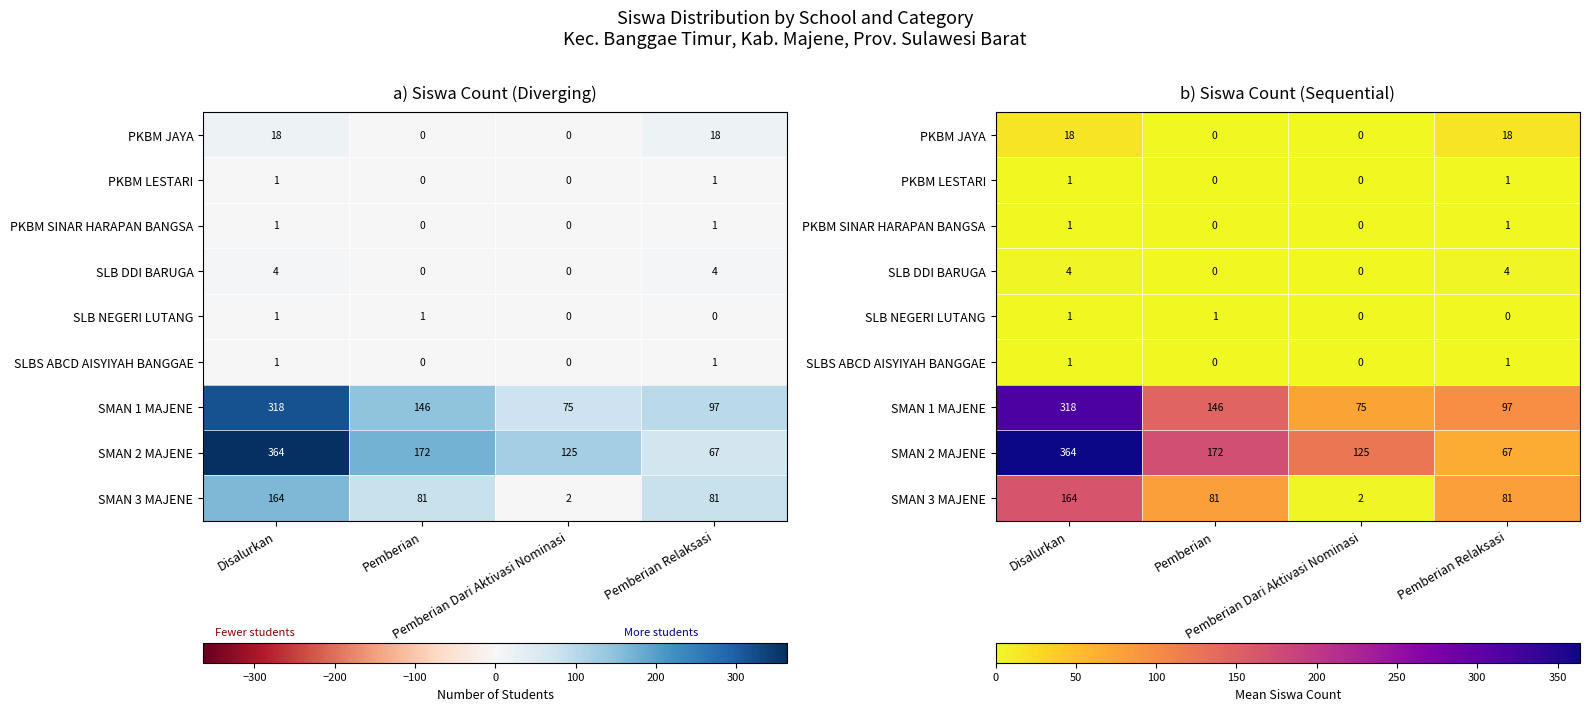

The PKBM JAYA series shows 11 at Pemberian Relaksasi. True or false?

False